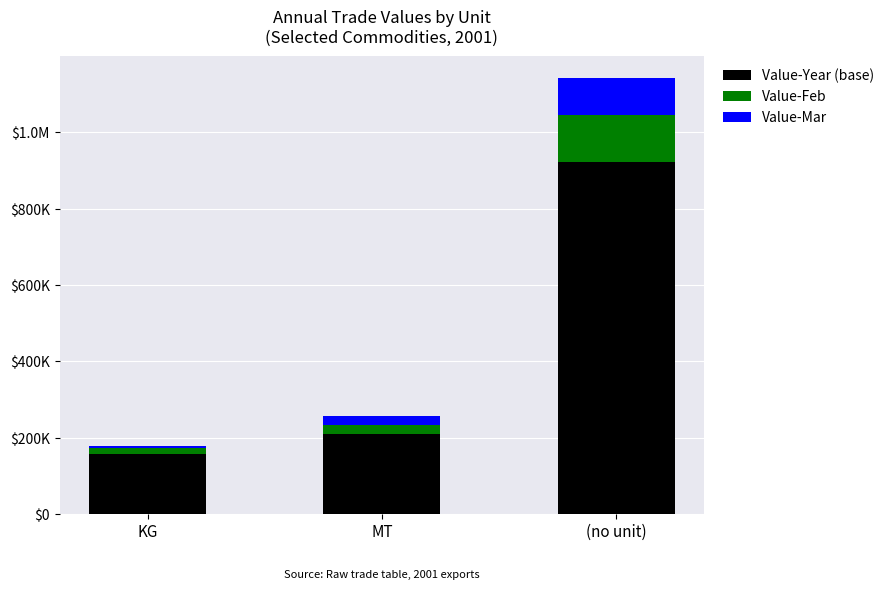

Are the bars horizontal?

No